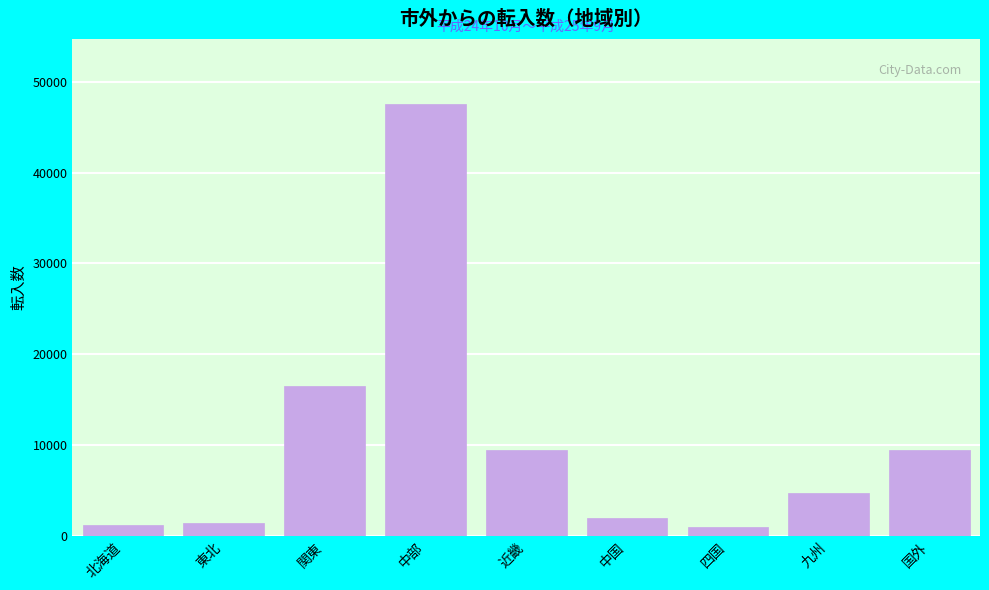

What value does the data have at 中国?

1925